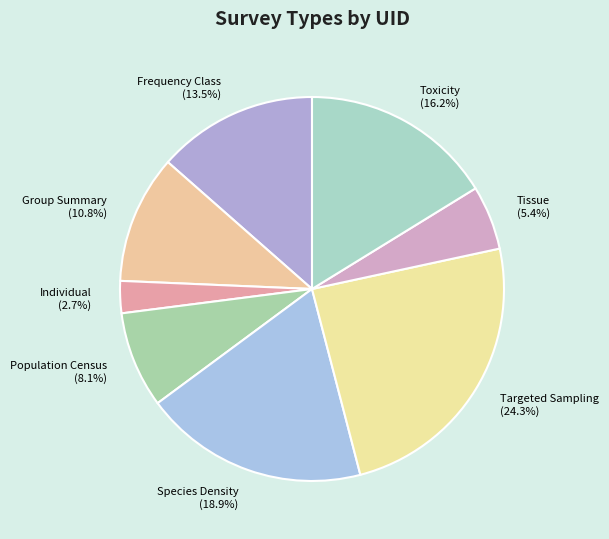

What is the ratio of the value at Species Density to the value at Population Census?

2.3